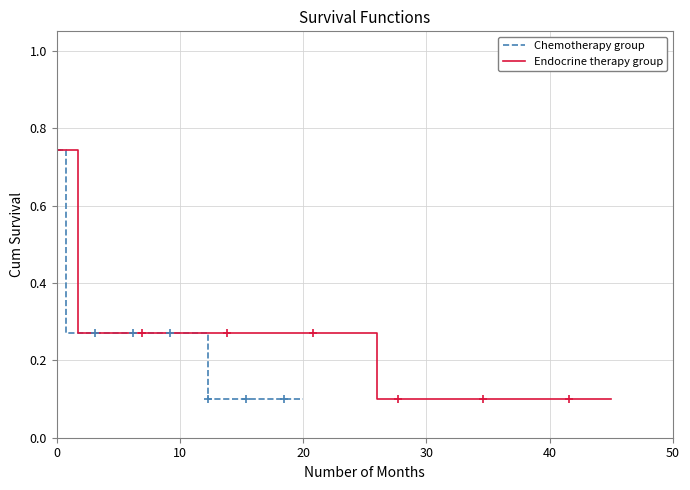

True or false: Chemotherapy group and Endocrine therapy group intersect in this chart.

False